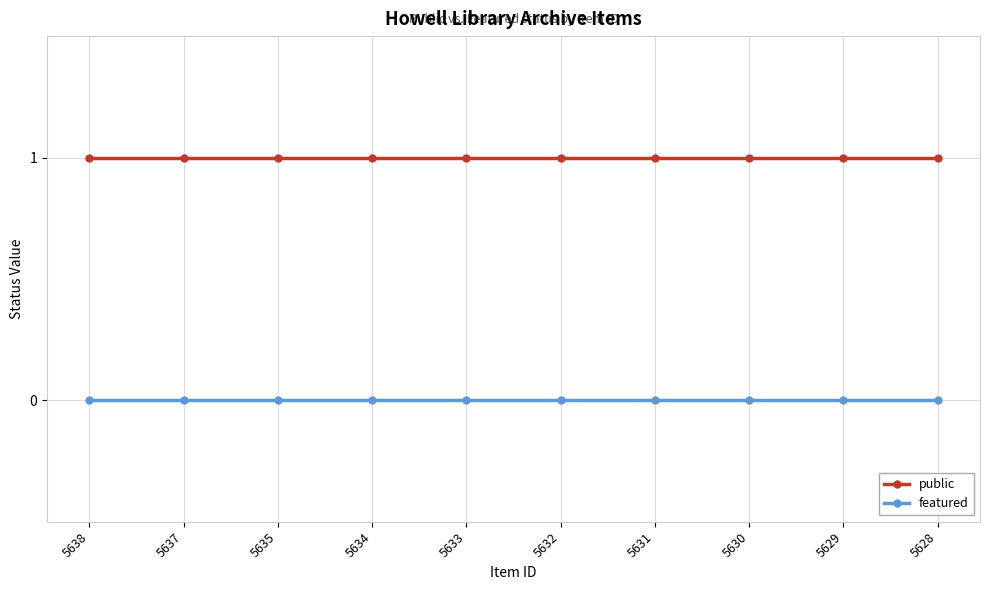

True or false: public and featured intersect in this chart.

False